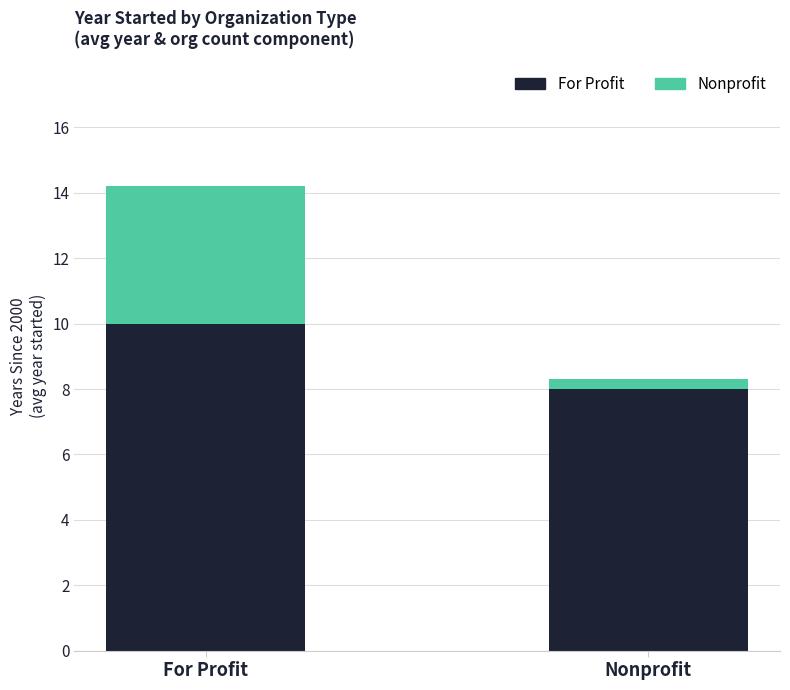

Reading left to right, transcribe the values for For Profit.

10.0	8.0